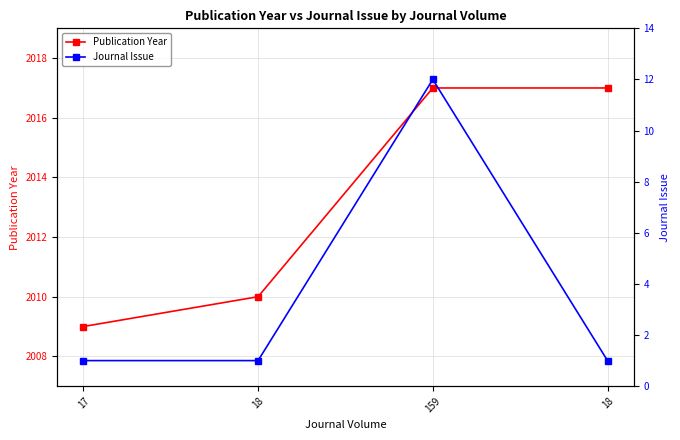

Reading right to left, transcribe all the data shown in this chart.

Publication Year: 2017	2017	2010	2009
Journal Issue: 1	12	1	1